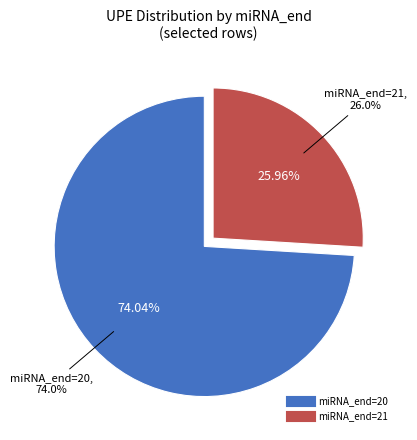

Approximately how many times larger is the value at 20 compared to 20?

1.0